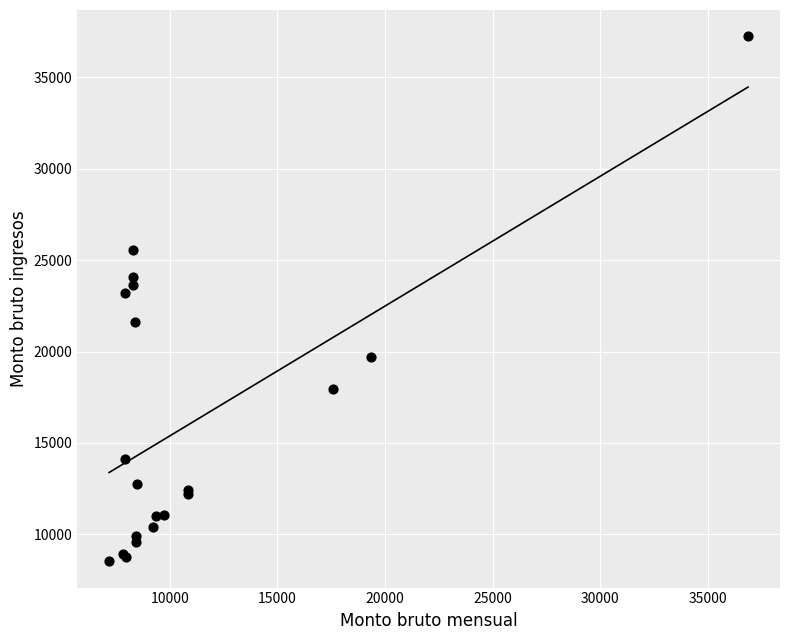

What Y value in the scatter plot is closest to 22886?

23211.2